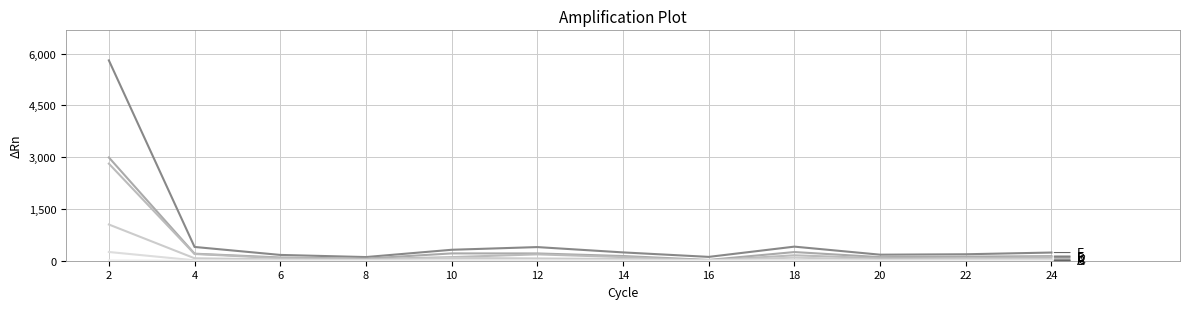

How many distinct data groups are displayed?

6